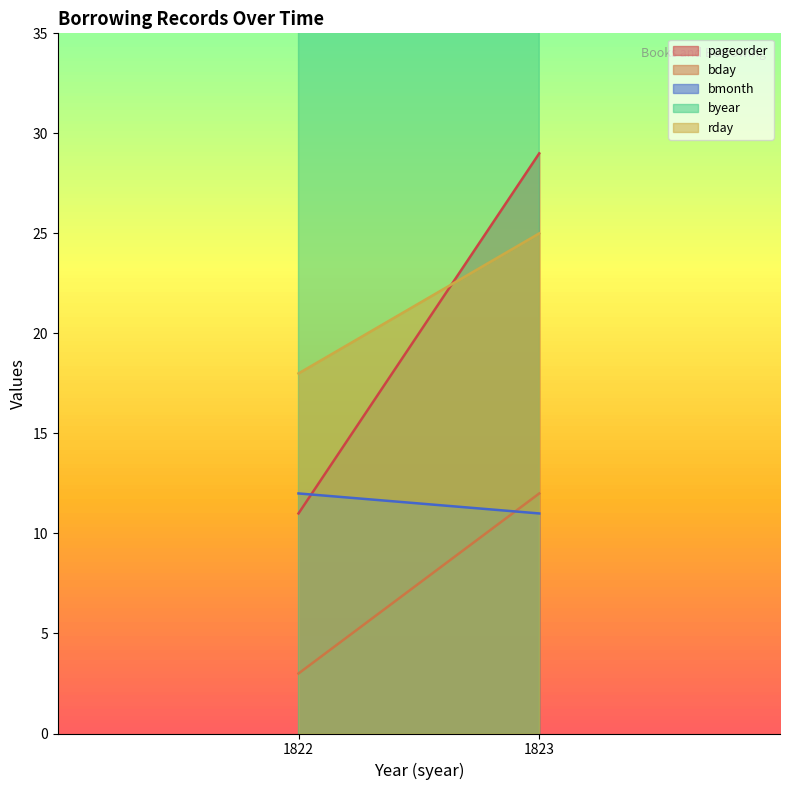

What are all the series names shown in the legend?

pageorder, bday, bmonth, byear, rday